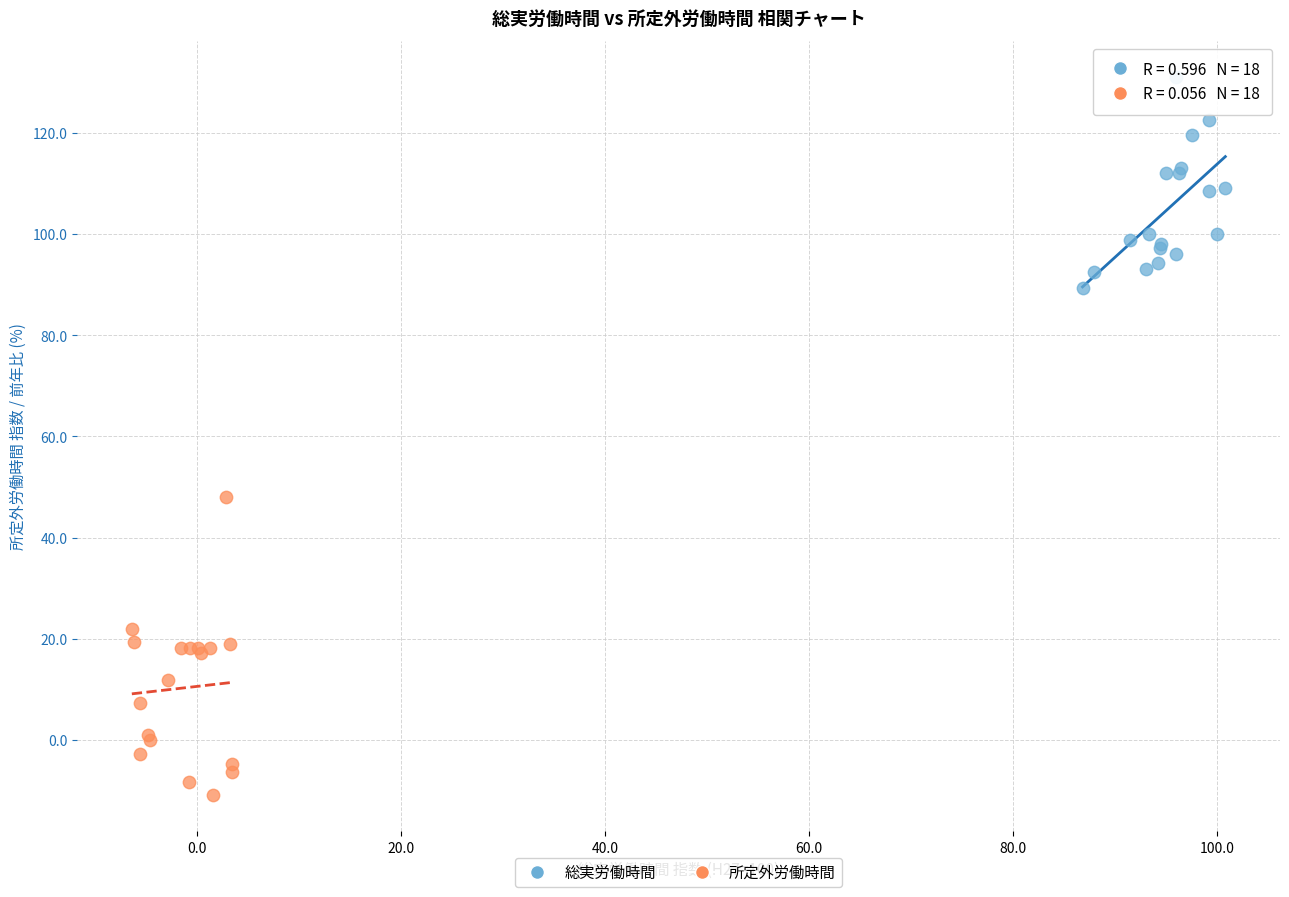

What are all the series names shown in the legend?

総実労働時間, 所定外労働時間